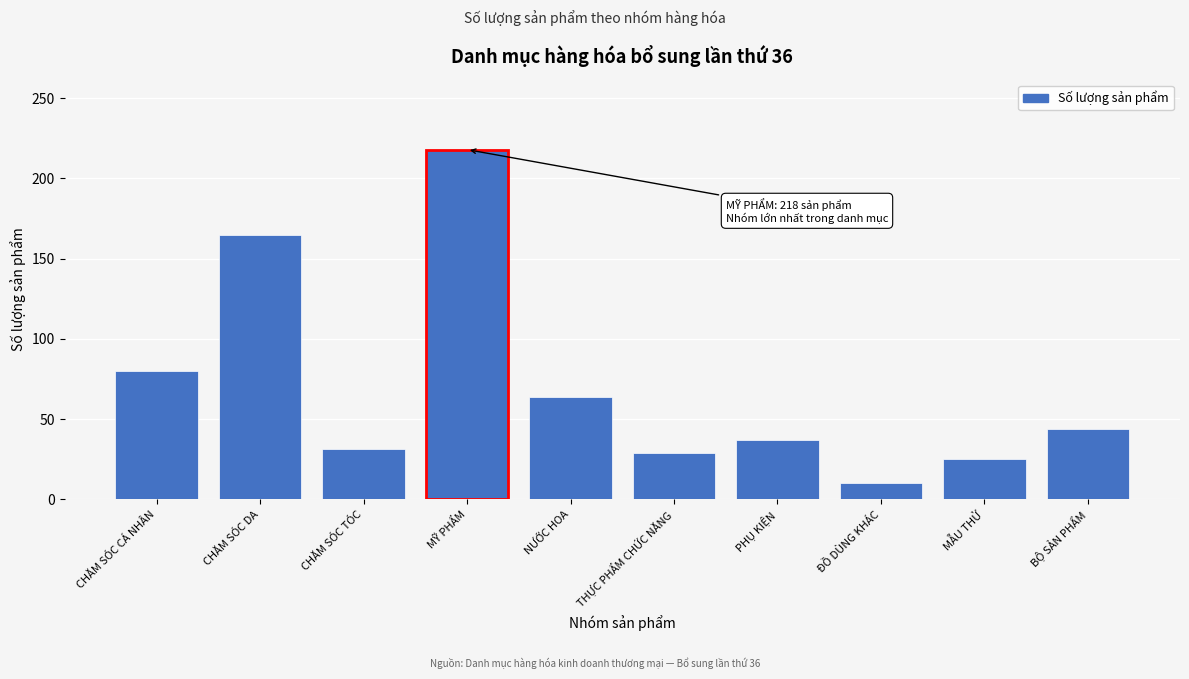

Reading left to right, what are all the values shown in this chart?

CHĂM SÓC CÁ NHÂN=80	CHĂM SÓC DA=165	CHĂM SÓC TÓC=31	MỸ PHẨM=218	NƯỚC HOA=64	THỰC PHẨM CHỨC NĂNG=29	PHỤ KIỆN=37	ĐỒ DÙNG KHÁC=10	MẪU THỬ=25	BỘ SẢN PHẨM=44